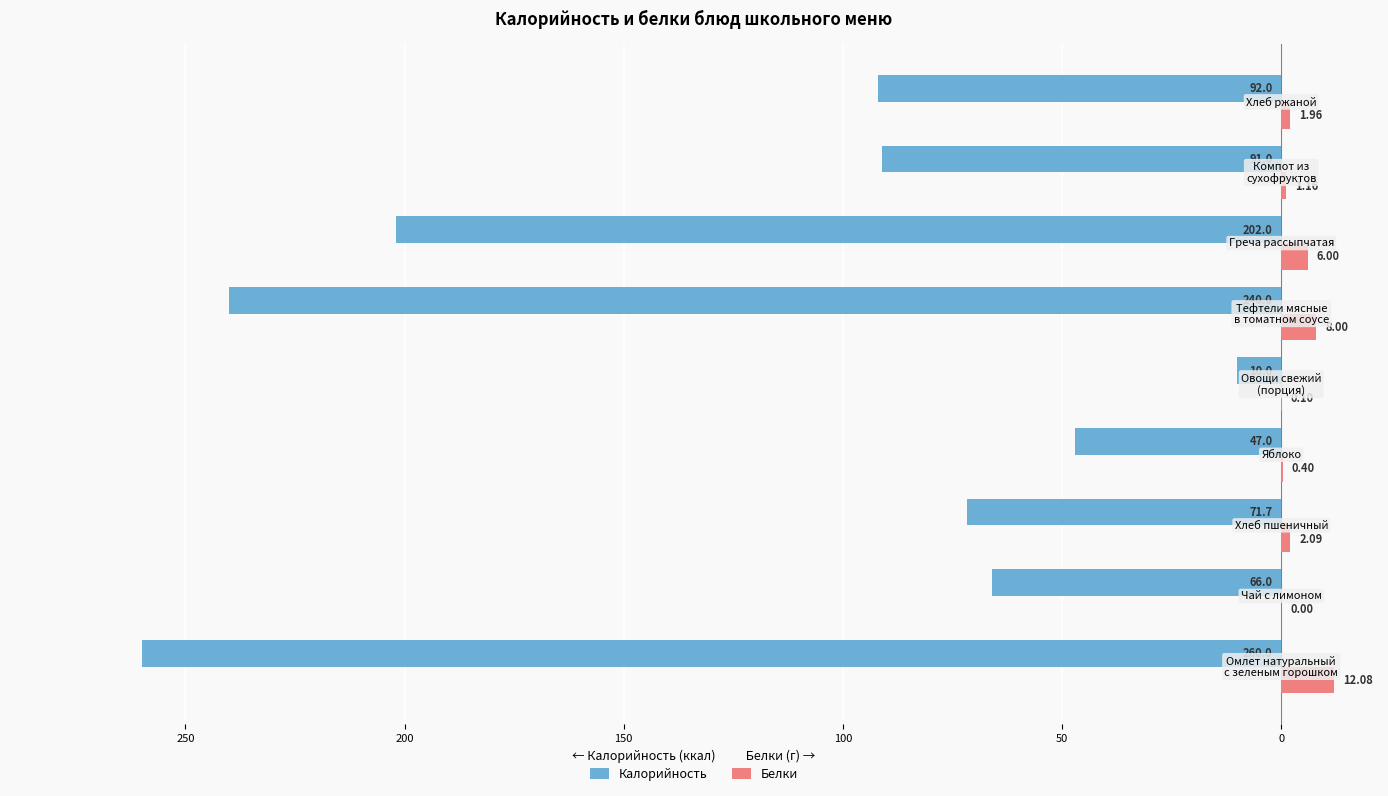

What are all the series names shown in the legend?

Калорийность, Белки